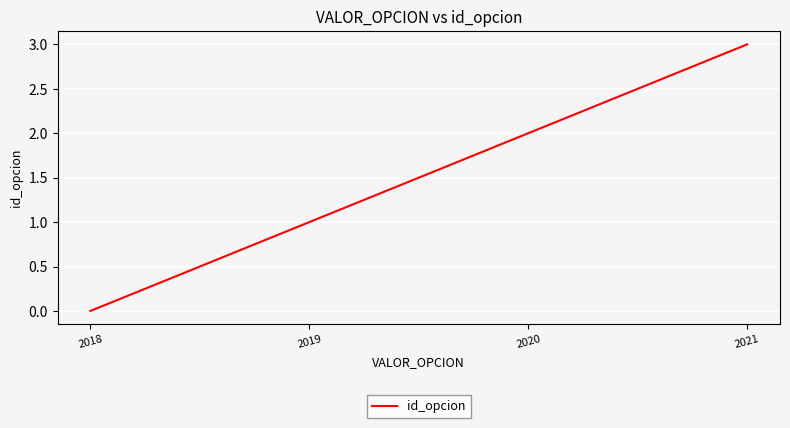

True or false: the data shows 2 at 2020.

True